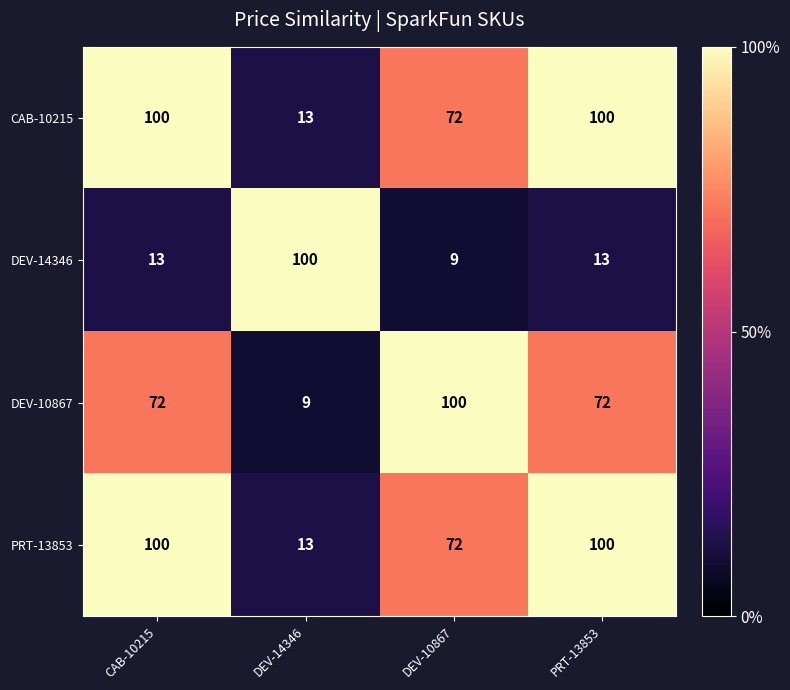

Is it true that CAB-10215 equals 72 at DEV-10867?

True